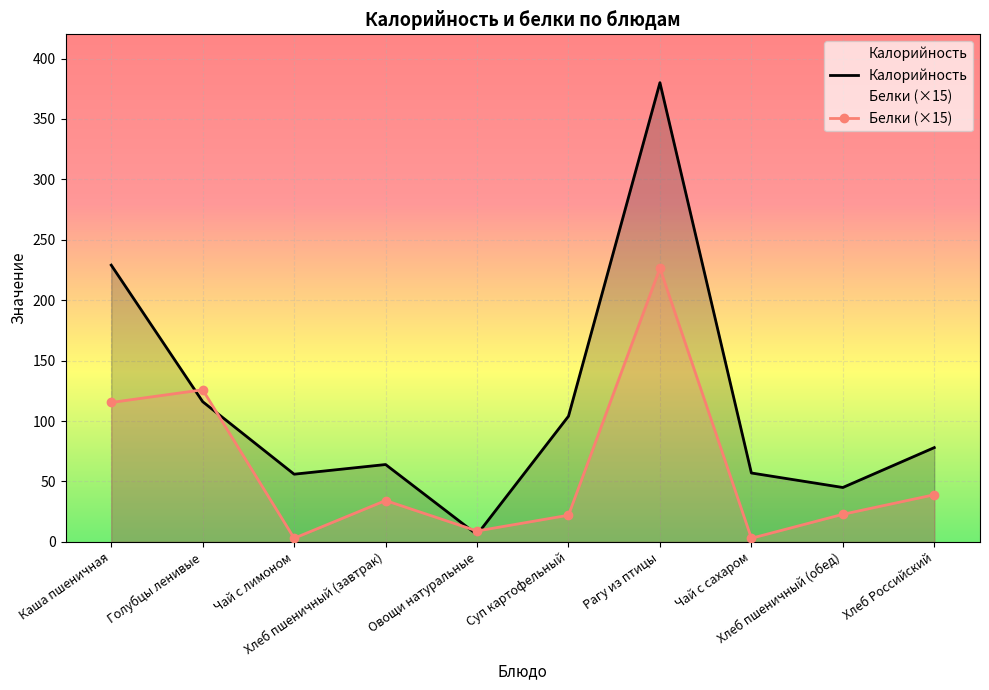

Reading left to right, extract all data points from this chart.

Калорийность: 229.0	116.0	56.0	64.0	6.0	104.0	380.0	57.0	45.0	78.0
Белки (×15): 115.4	125.9	3.0	34.2	9.0	22.1	226.5	3.0	22.8	39.0